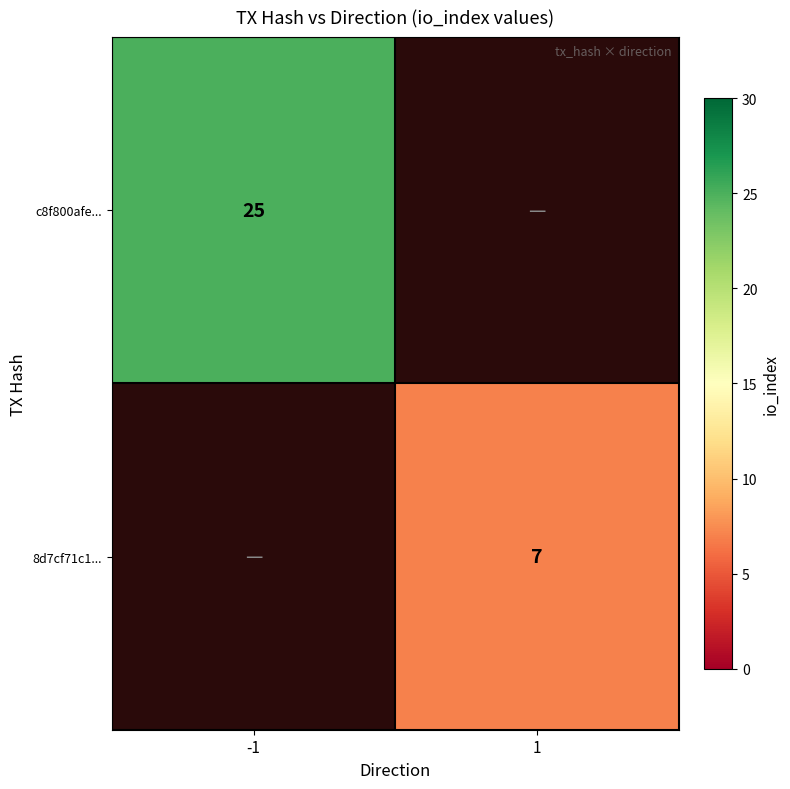

Which category has the lowest value across all series?

1